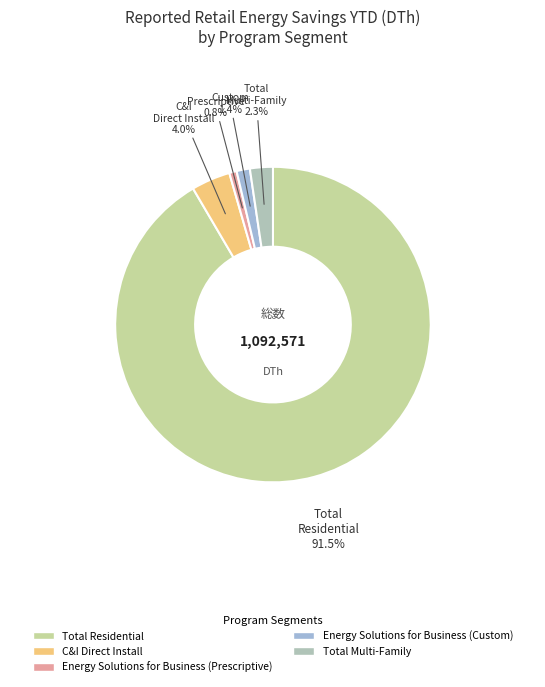

Which slice represents more than half of the pie?

Total Residential